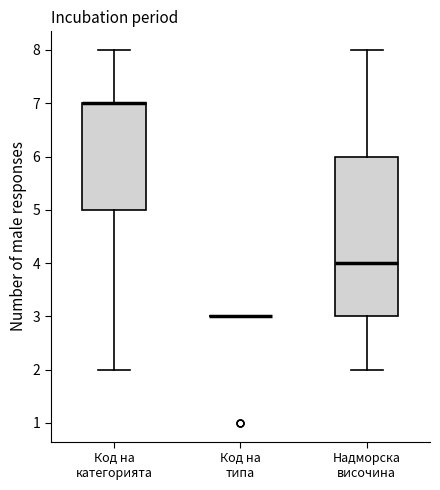

Reading left to right, read every box against the y-axis: the position of its median line, the range the box covers, and the ends of its whiskers. The values are not printed on the chart, so give them approximately, as read against the axis.

Код на категорията: median 7 (drawn on the box's upper edge), box 5 to 7, whiskers 2 to 8
Код на типа: box collapsed to a line at 3, whiskers 3 to 3
Надморска височина: median 4, box 3 to 6, whiskers 2 to 8